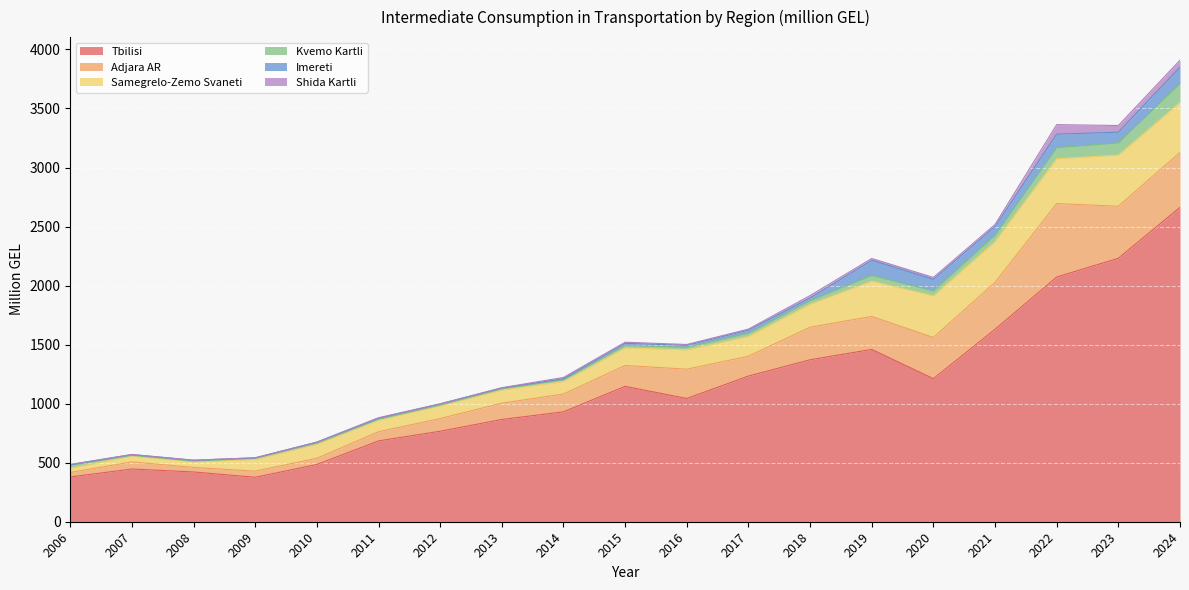

Which series has the largest total across all categories?

Tbilisi